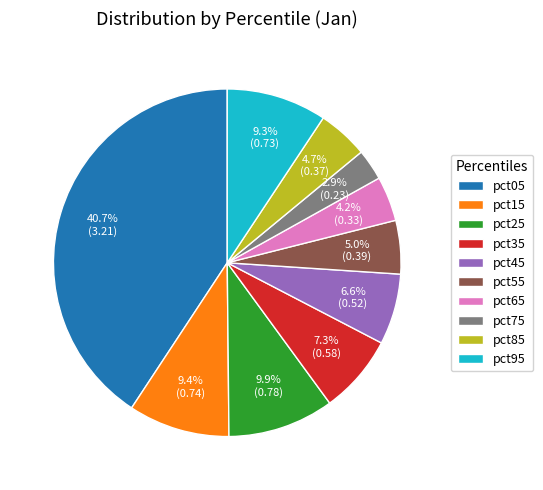

How many slices are in this pie chart?

10